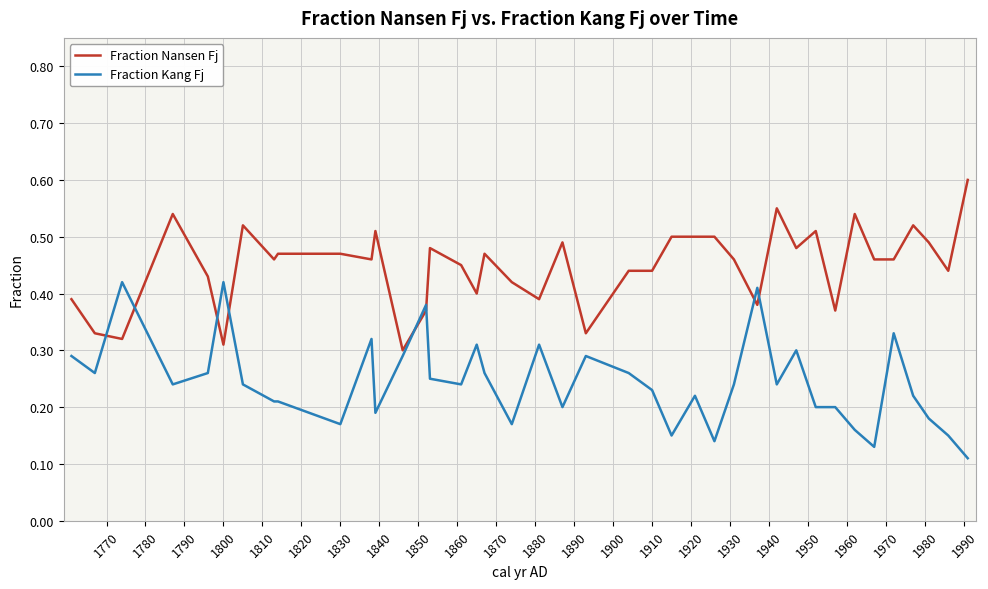

Count the number of data series in this chart.

2